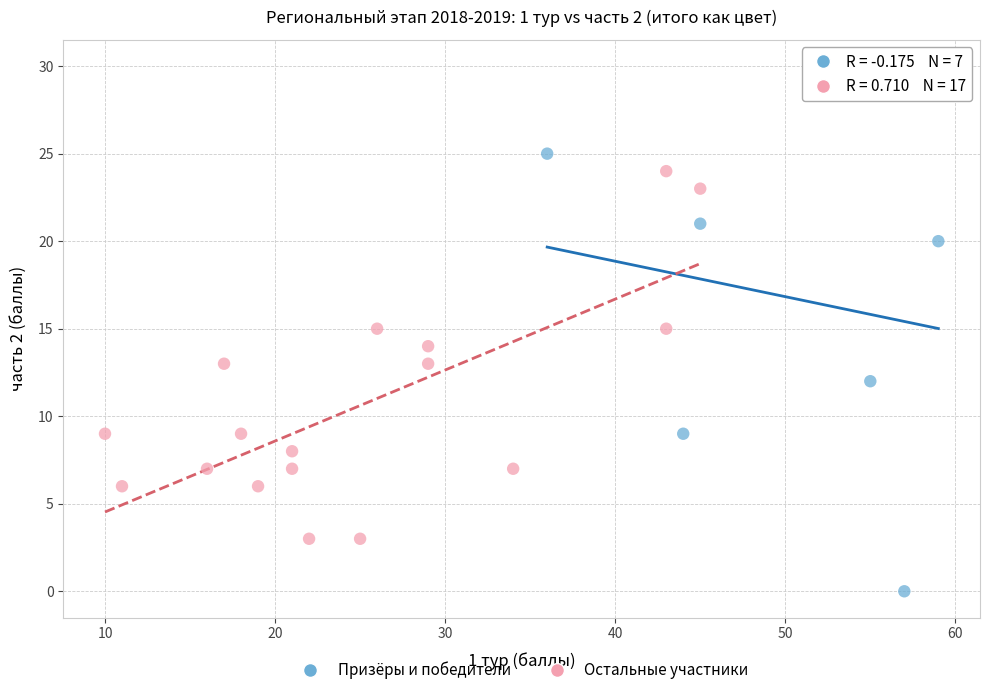

Which series has the widest spread of Y values?

Призёры и победители